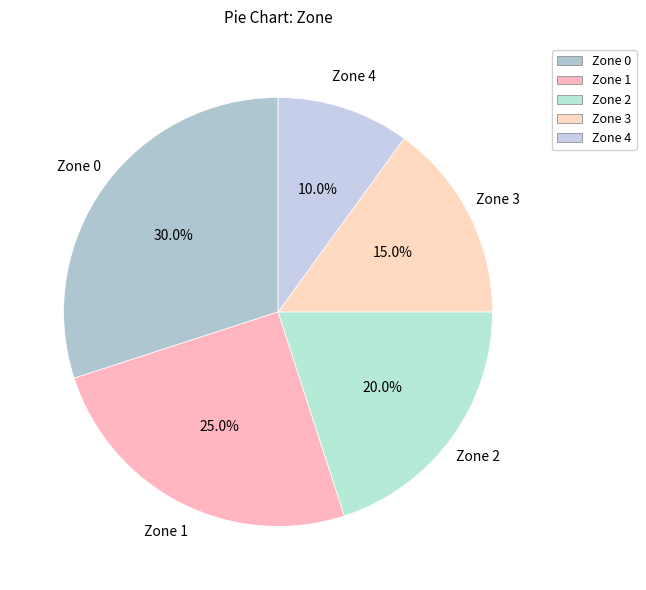

How many segments does this pie chart have?

5